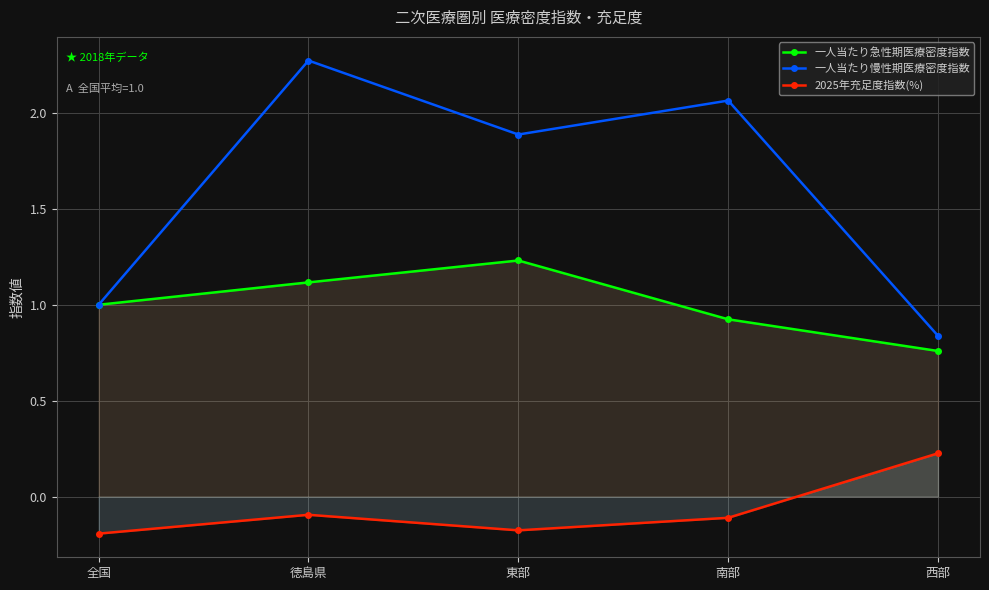

True or false: 一人当たり慢性期医療密度指数 has more than 2 interior local peaks.

False